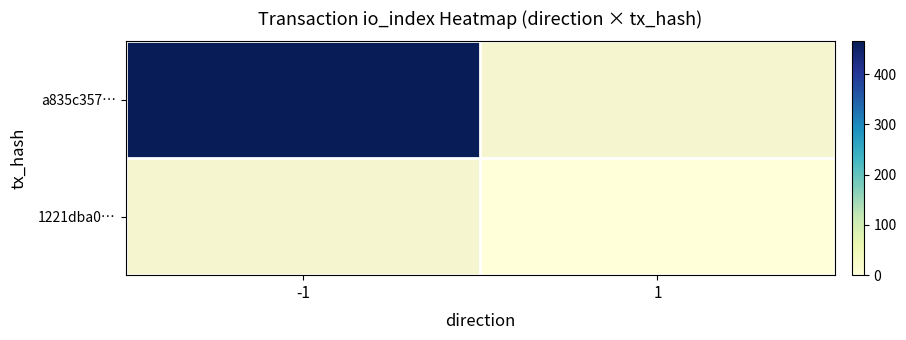

Reading left to right, list all the values displayed in this chart.

a835c357…: -1=465	1=0
1221dba0…: -1=0	1=0